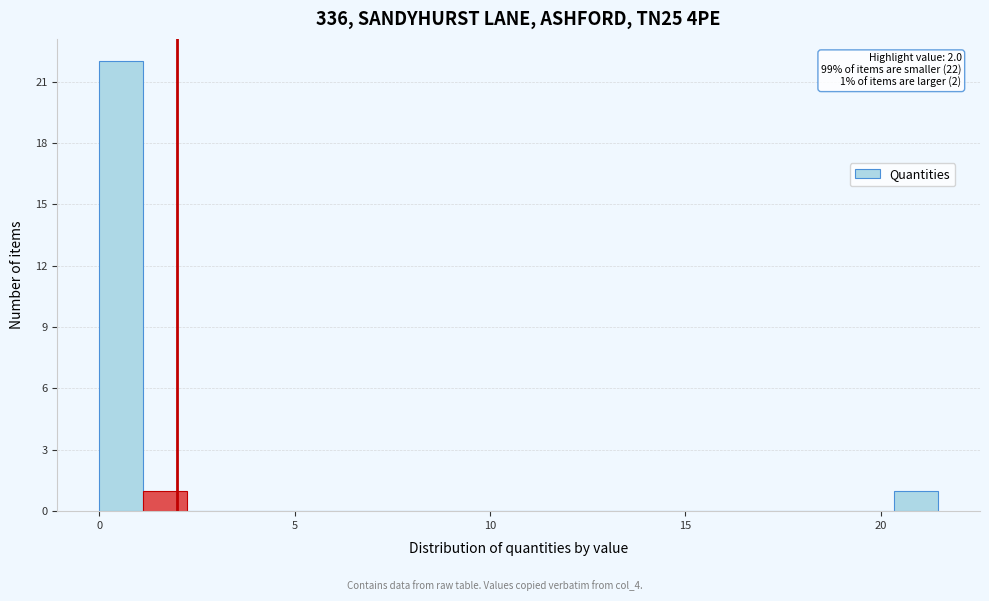

Read against the x-axis, roughly where is the centre of the tallest bar?

0.5